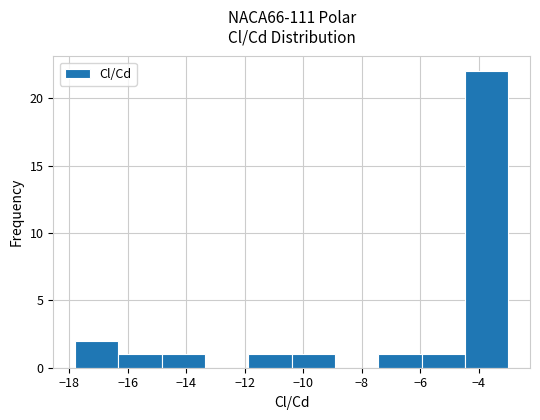

How tall is the bar that spans -11.8 to -10.4 on the x-axis? Neither the bar edges nor the heights are printed on the chart, so give them approximately, as read against the axes.

1